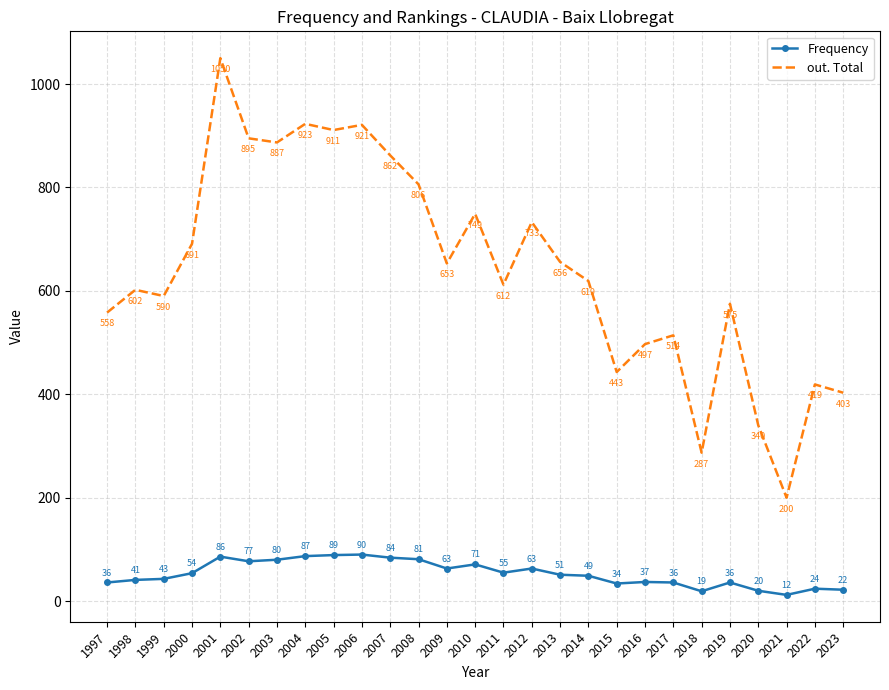

What is the average value of the out. Total series?

644